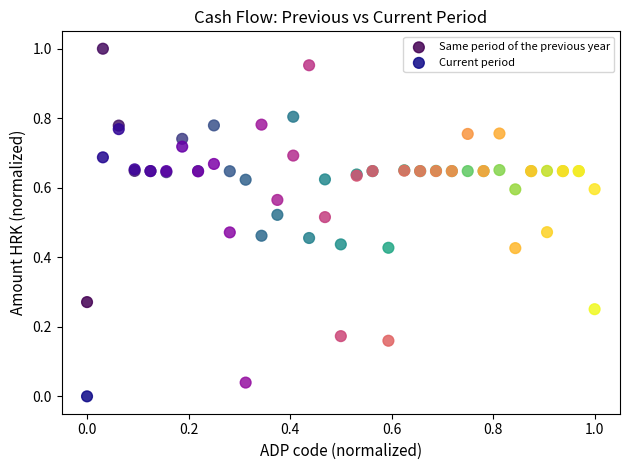

What are all the series names shown in the legend?

Same period of the previous year, Current period